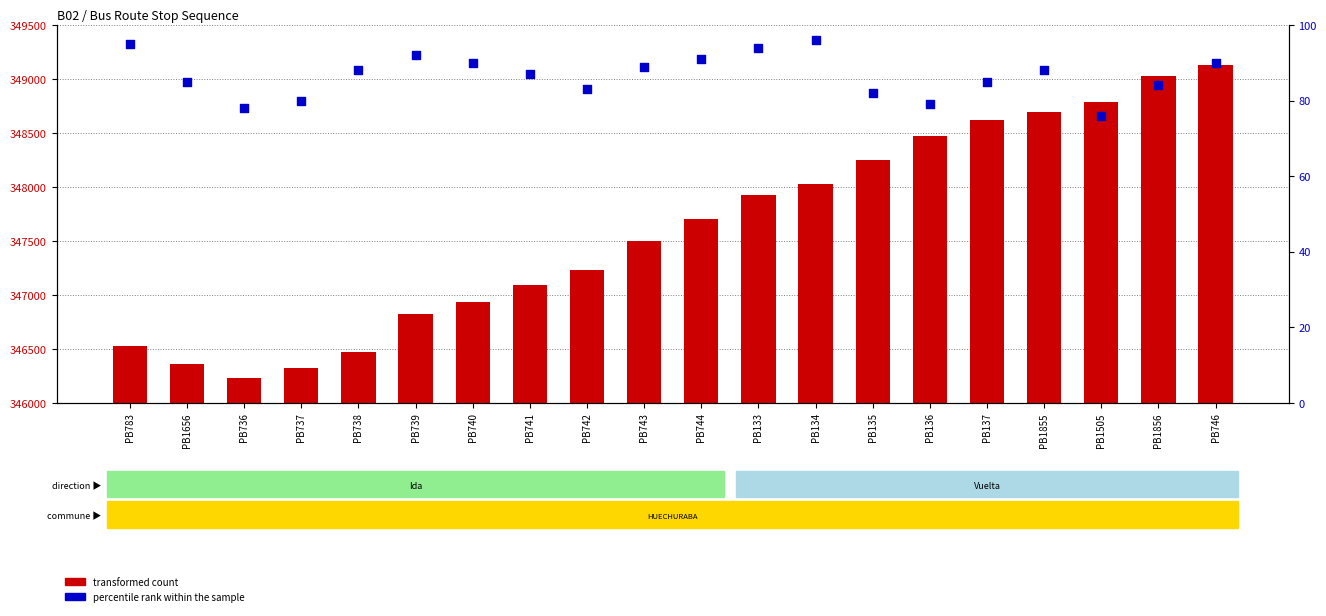

Which series contains the highest Y value?

transformed count